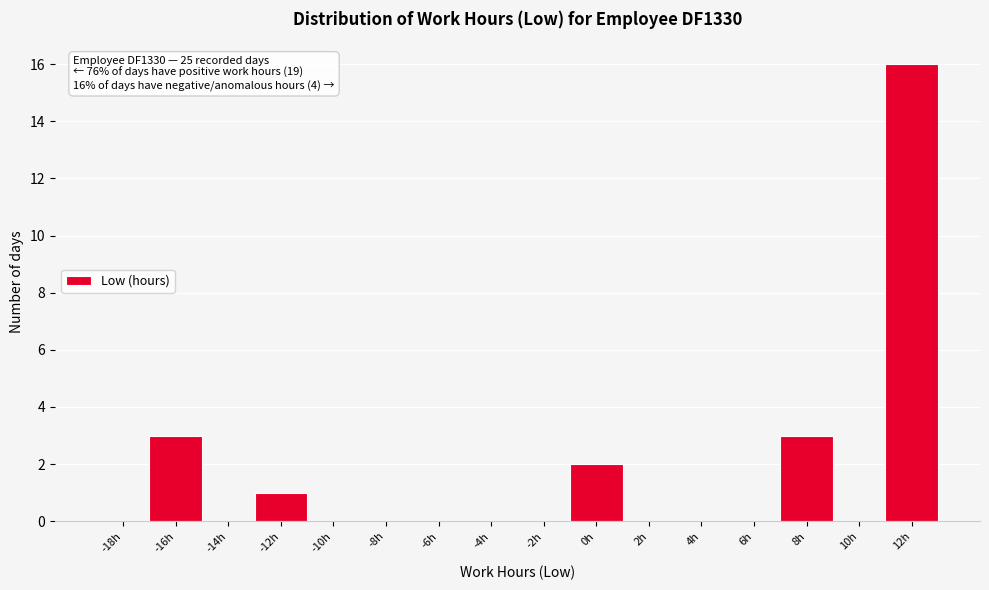

Reading right to left, extract all data points from this chart.

12h=16	10h=0	8h=3	6h=0	4h=0	2h=0	0h=2	-2h=0	-4h=0	-6h=0	-8h=0	-10h=0	-12h=1	-14h=0	-16h=3	-18h=0